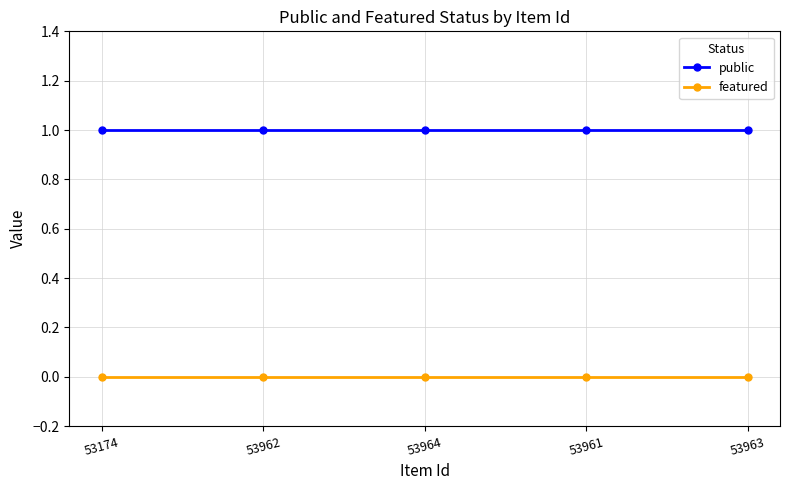

The featured series shows 0 at 53962. True or false?

True